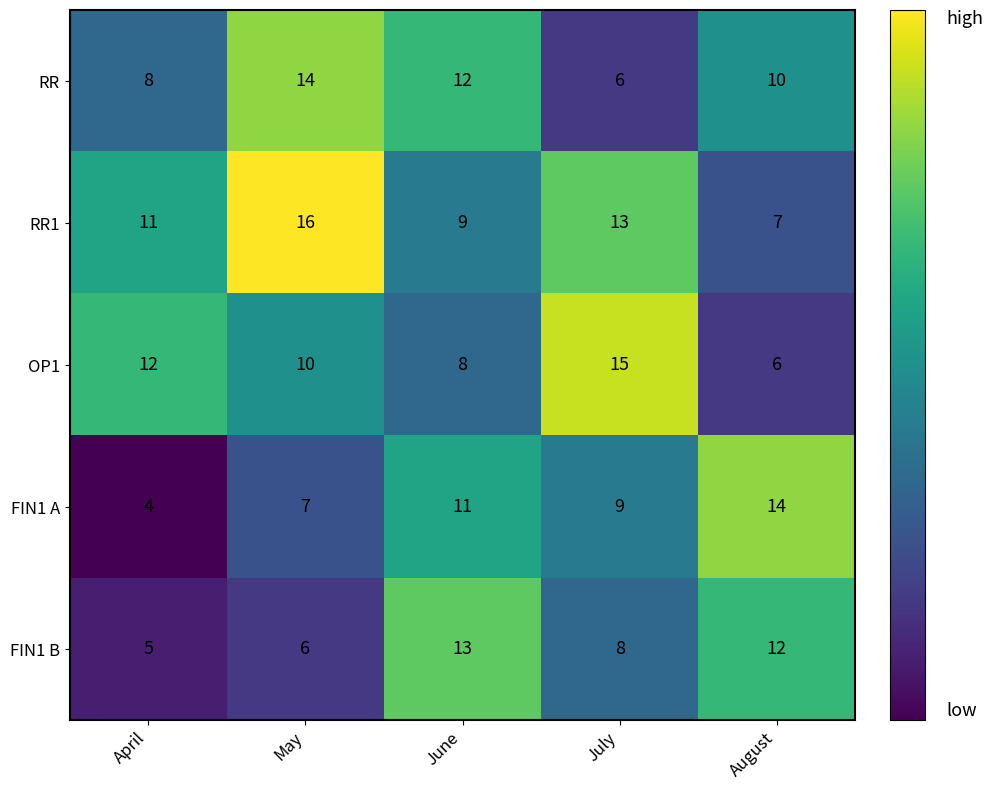

What is the difference between the maximum and second lowest values in the RR series?

6